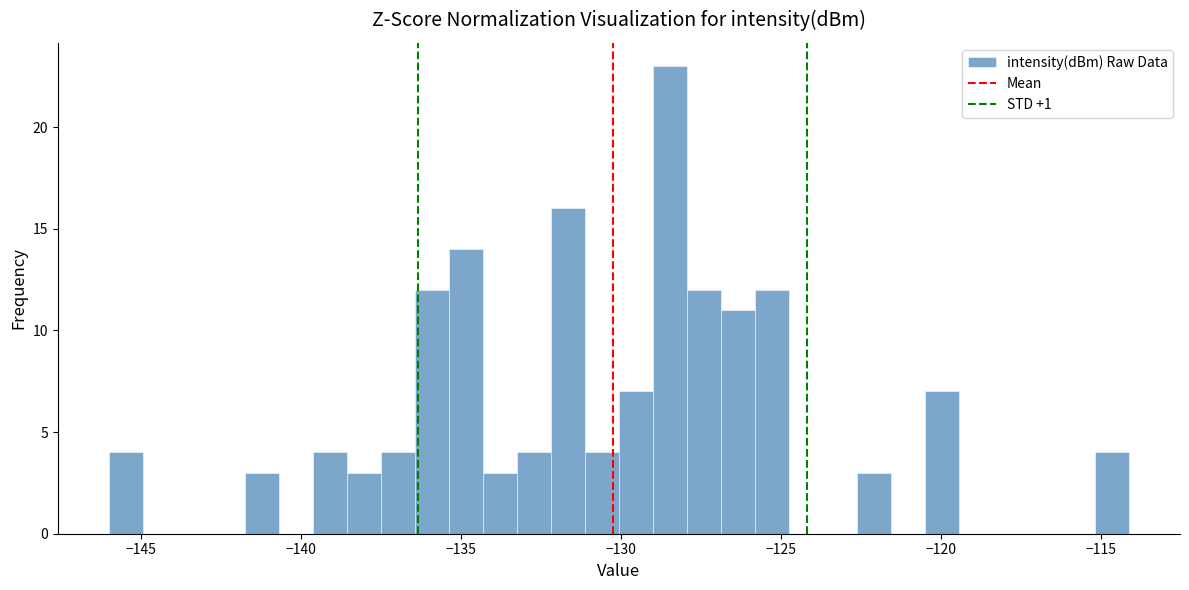

Around what value on the x-axis is the tallest bar? Give the approximate position of its centre, as read against the axis.

-128.5